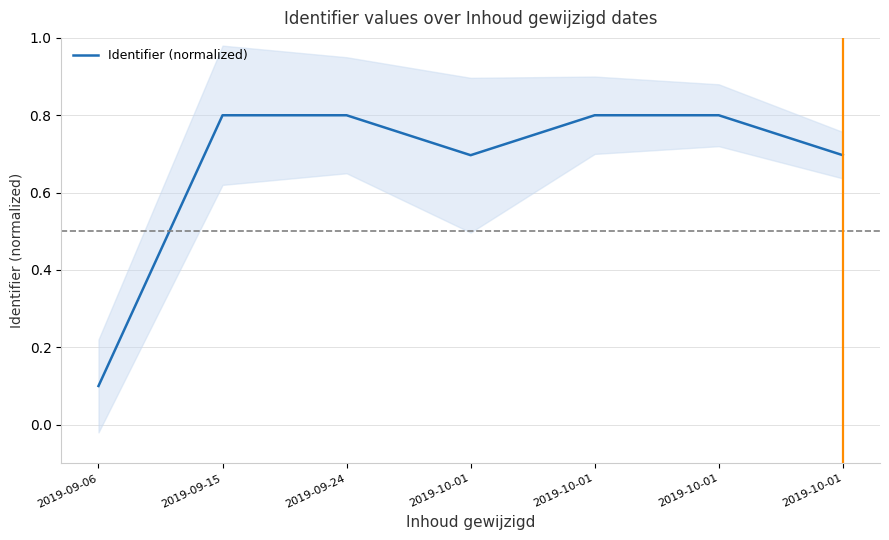

List the labels in order of value, smallest first.

2019-09-06, 2019-10-01, 2019-10-01, 2019-09-15, 2019-09-24, 2019-10-01, 2019-10-01